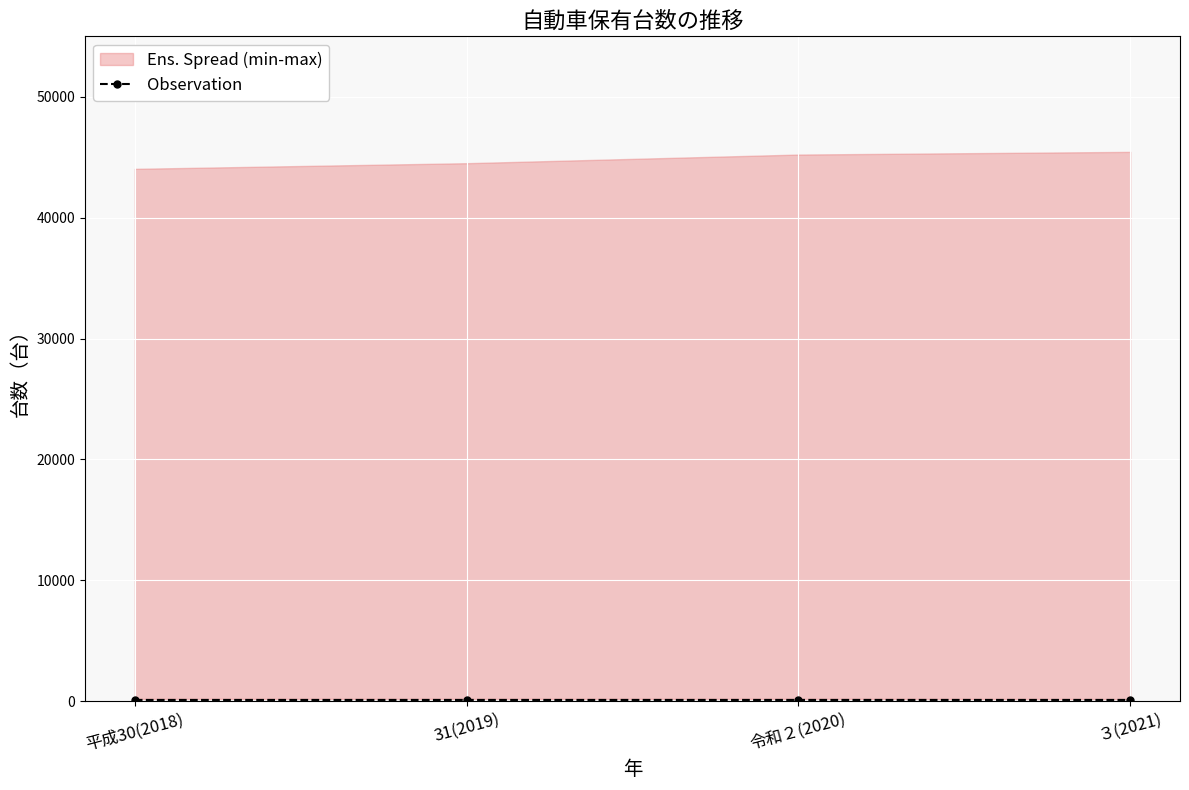

What is the ratio of the value at ３(2021) to the value at 令和２(2020)?

1.0